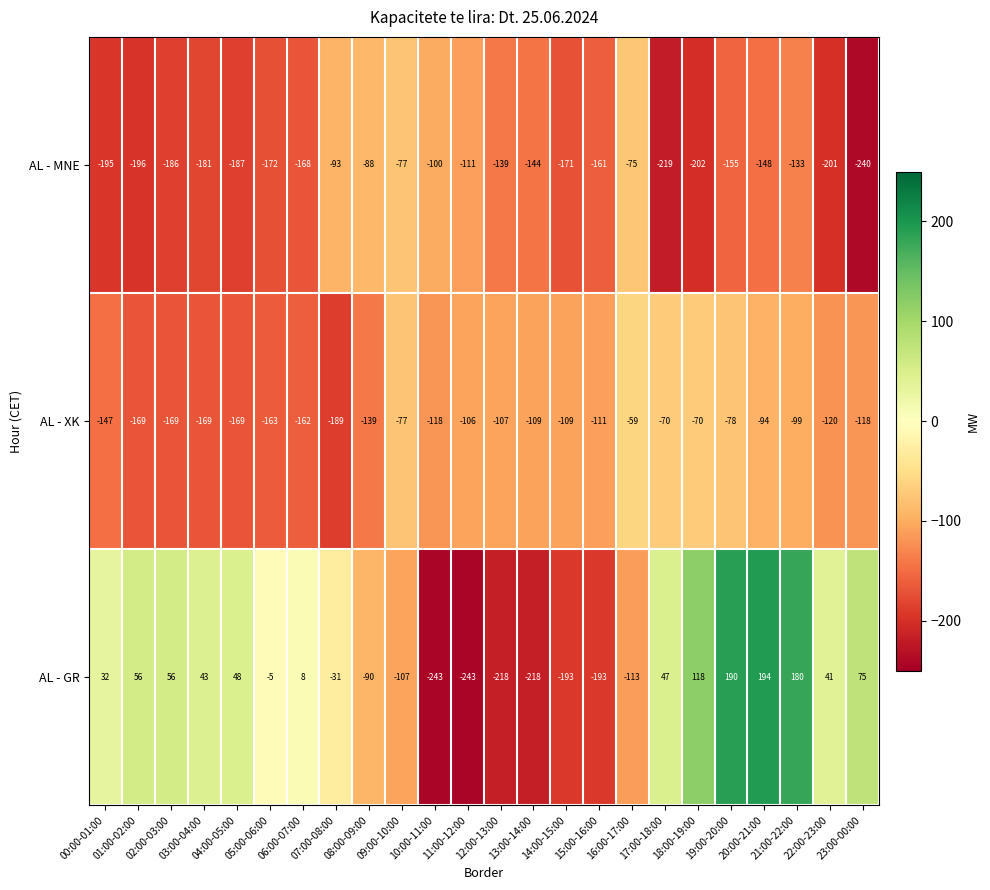

Is the value of AL - GR at 18:00-19:00 greater than the value of AL - XK at 17:00-18:00?

Yes